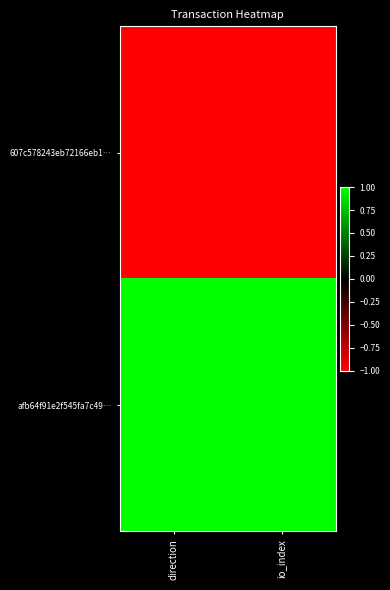

Which series changed the most between direction and io_index?

607c578243eb72166eb1…